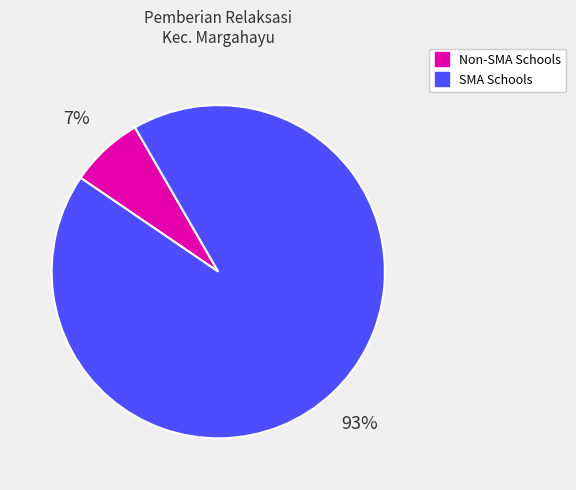

To the nearest percent, what is the difference between the largest and smallest slice percentages?

86%